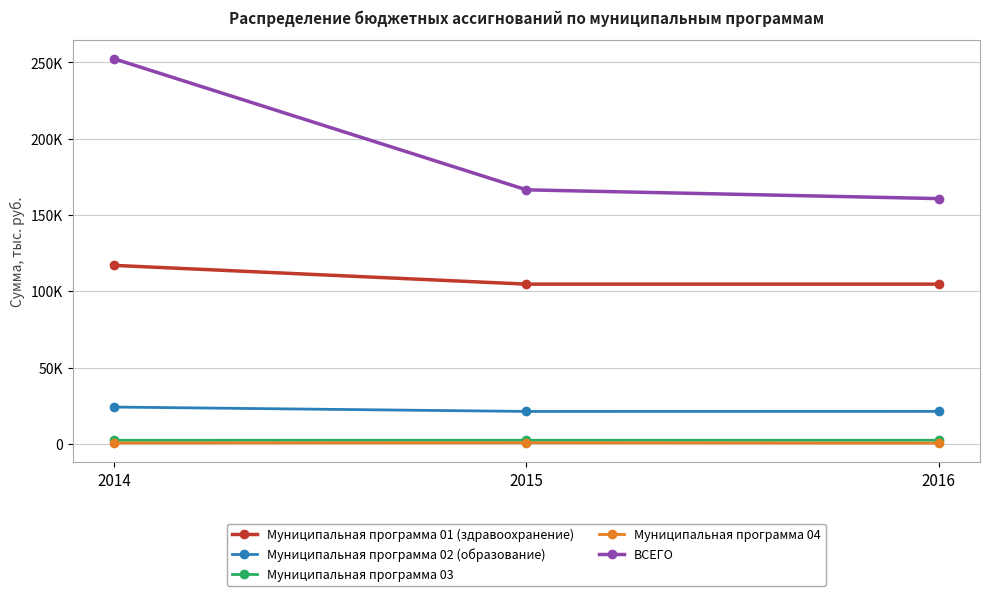

What are all the series names shown in the legend?

Муниципальная программа 01 (здравоохранение), Муниципальная программа 02 (образование), Муниципальная программа 03, Муниципальная программа 04, ВСЕГО